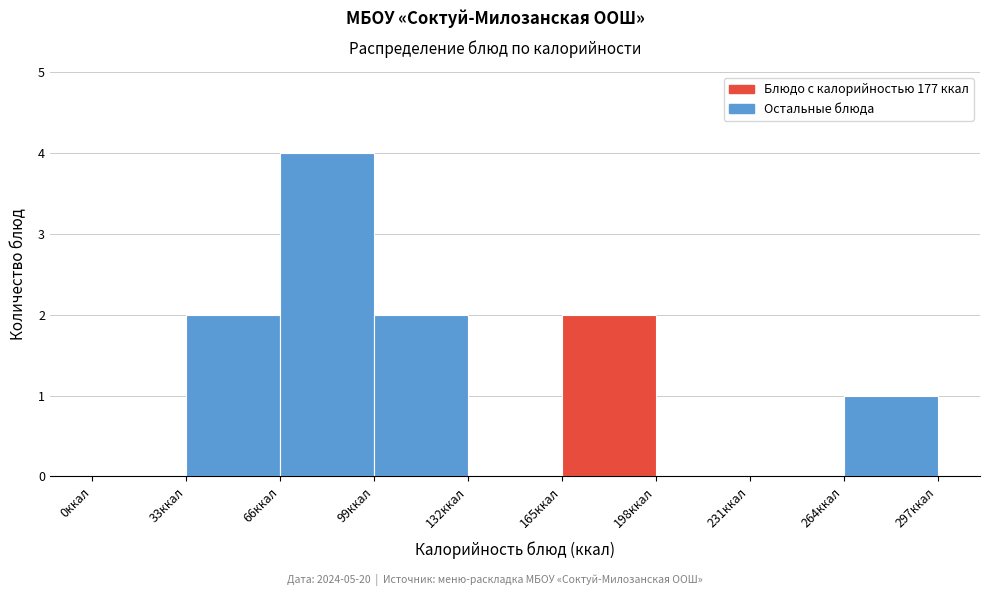

How tall is the bar that spans 66 to 99 on the x-axis? Neither the bar edges nor the heights are printed on the chart, so give them approximately, as read against the axes.

4